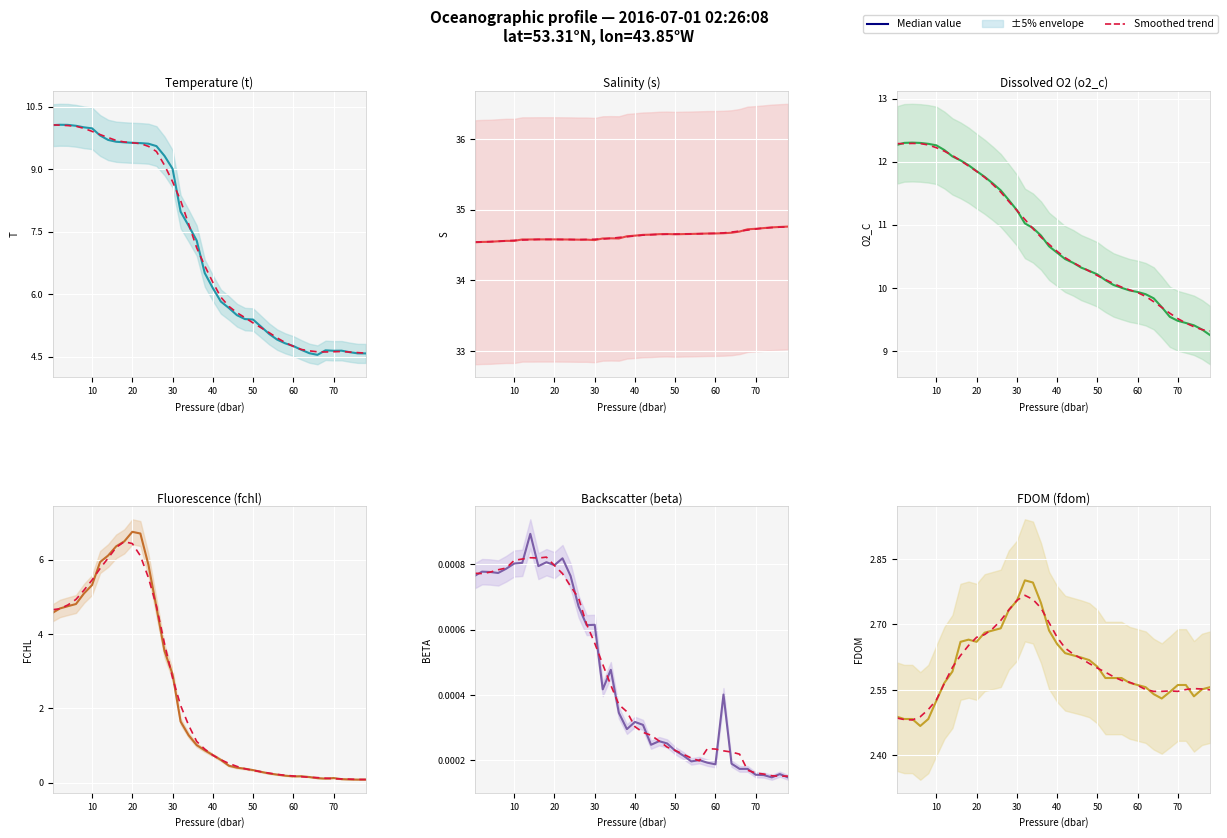

How many interior local peaks does the Median value series have?

2